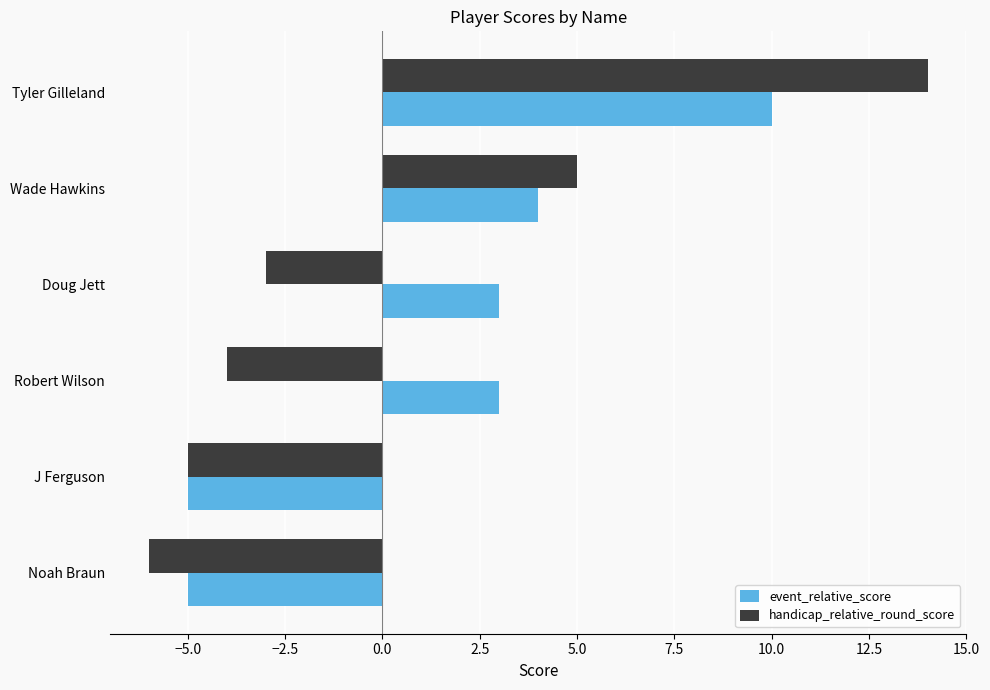

At which label is handicap_relative_round_score closest to 4?

Wade Hawkins